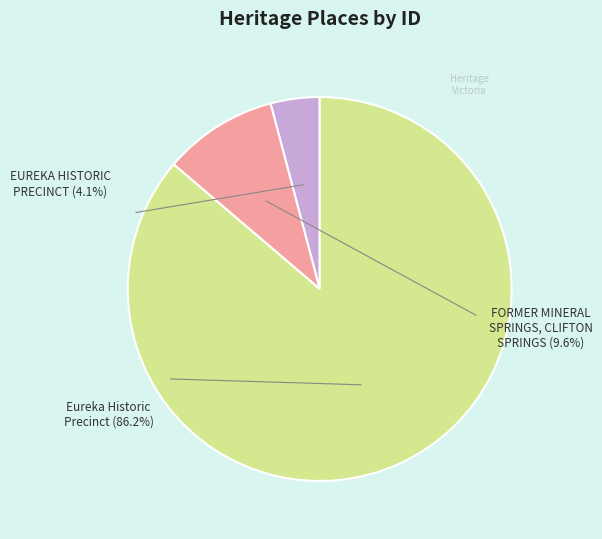

Rank the categories by value from highest to lowest.

Eureka Historic Precinct, FORMER MINERAL SPRINGS, CLIFTON SPRINGS, EUREKA HISTORIC PRECINCT